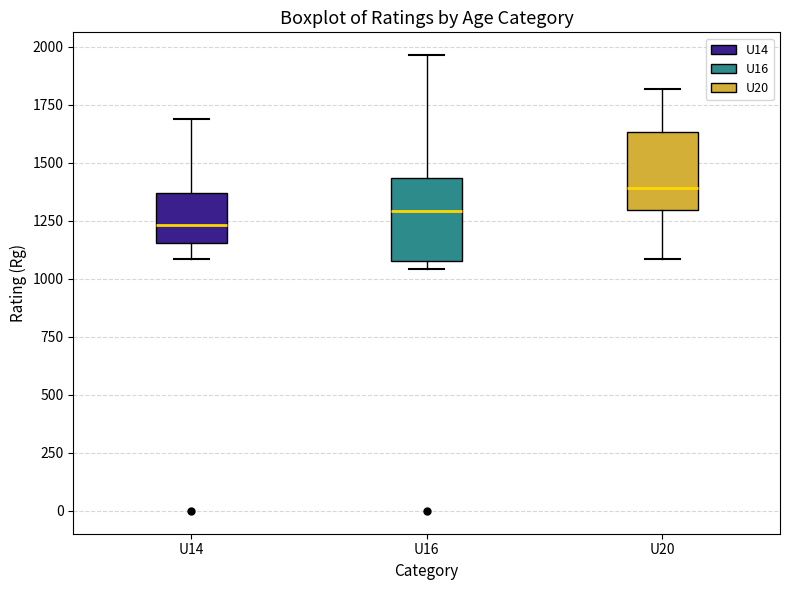

Where is the upper edge of the box for U16 on the y-axis? The values are not printed on the chart, so give them approximately, as read against the axis.

1450